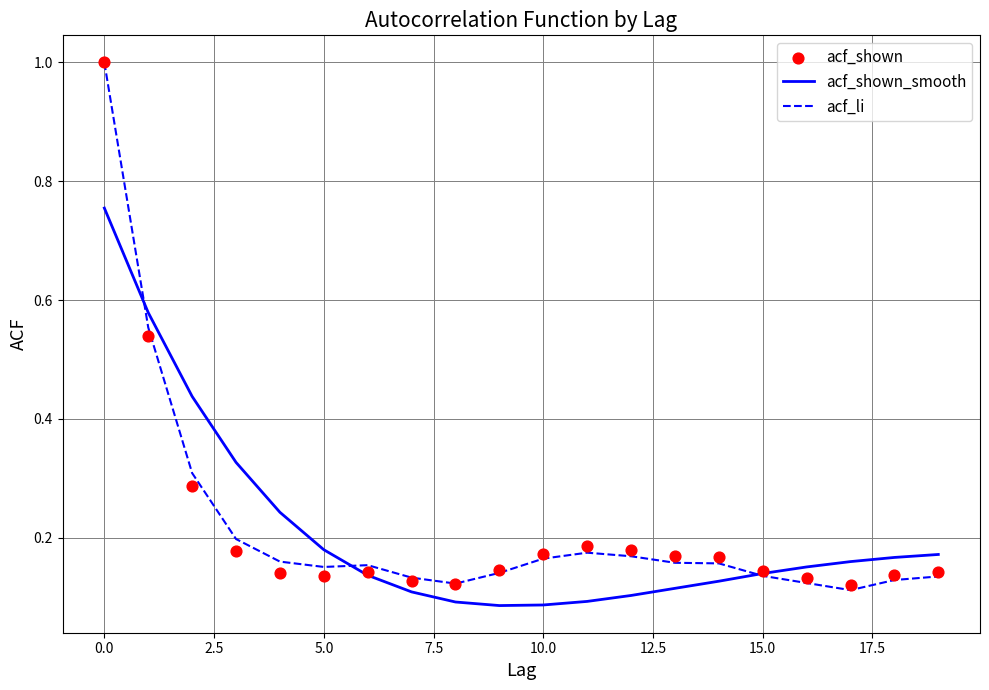

True or false: acf_shown_smooth has a value of 0.2 at 15.0.

False